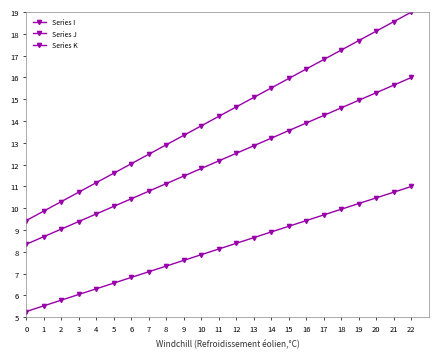

What is the lowest value of the Series K series?

5.3